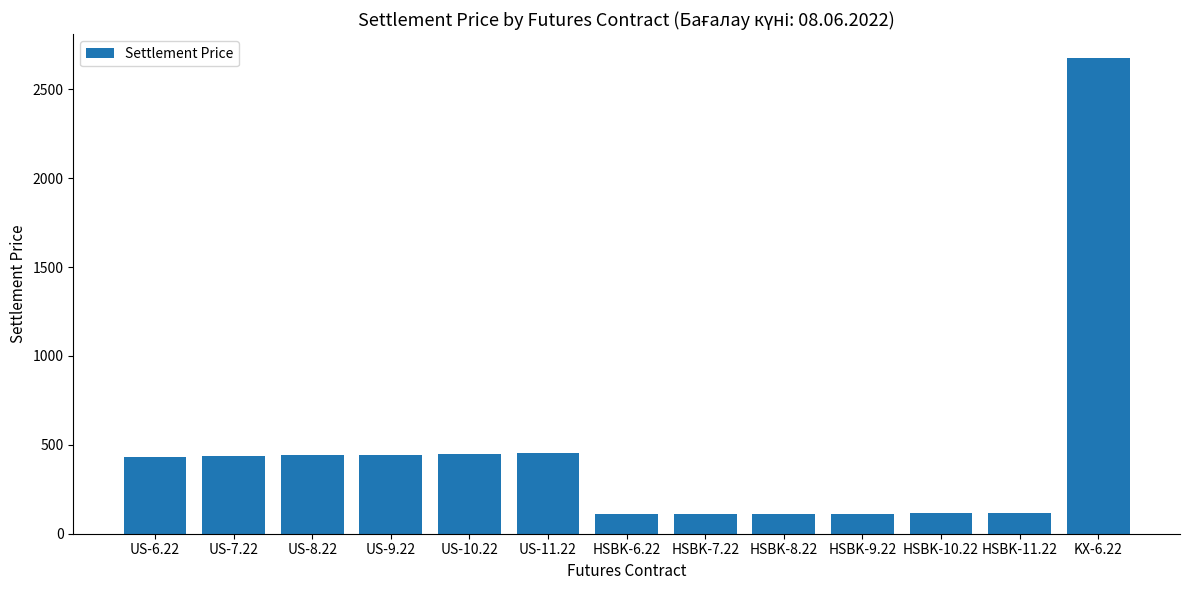

Which category has the highest value across all series?

KX-6.22